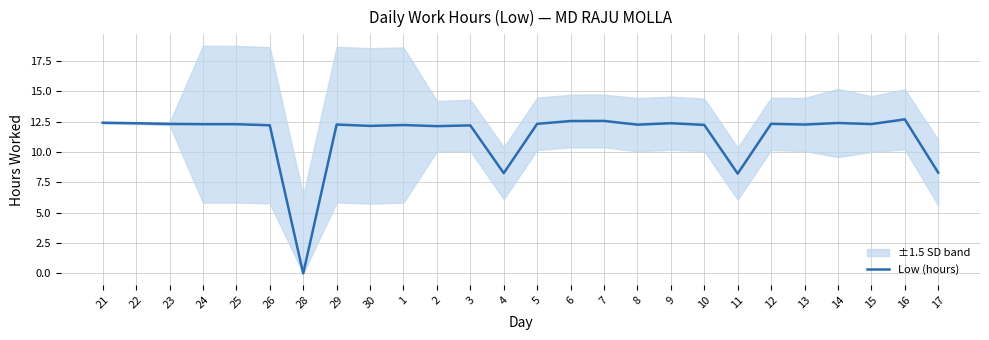

Between 13 and 16, which is larger?

16